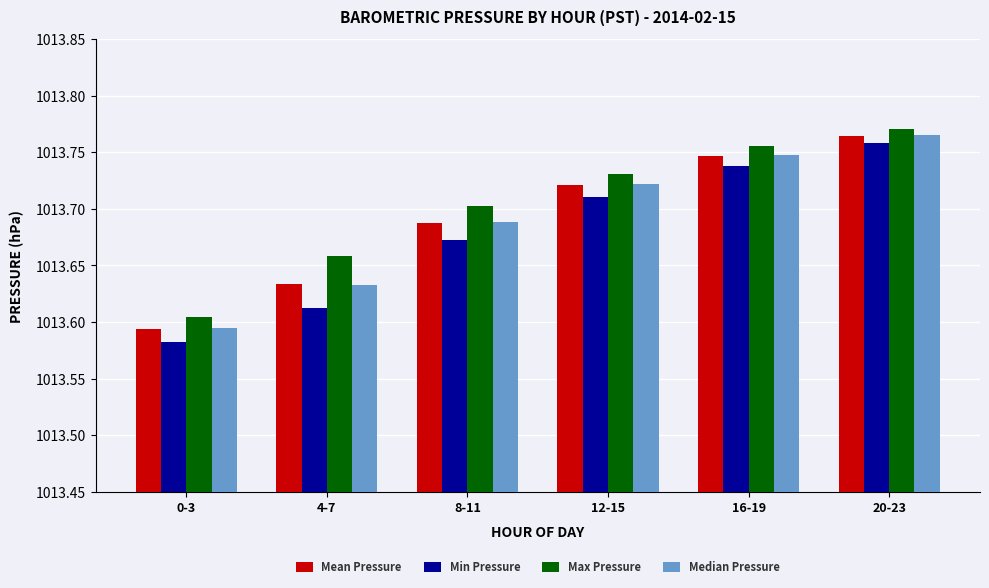

How many Median Pressure values are between 1013 and 1014?

6